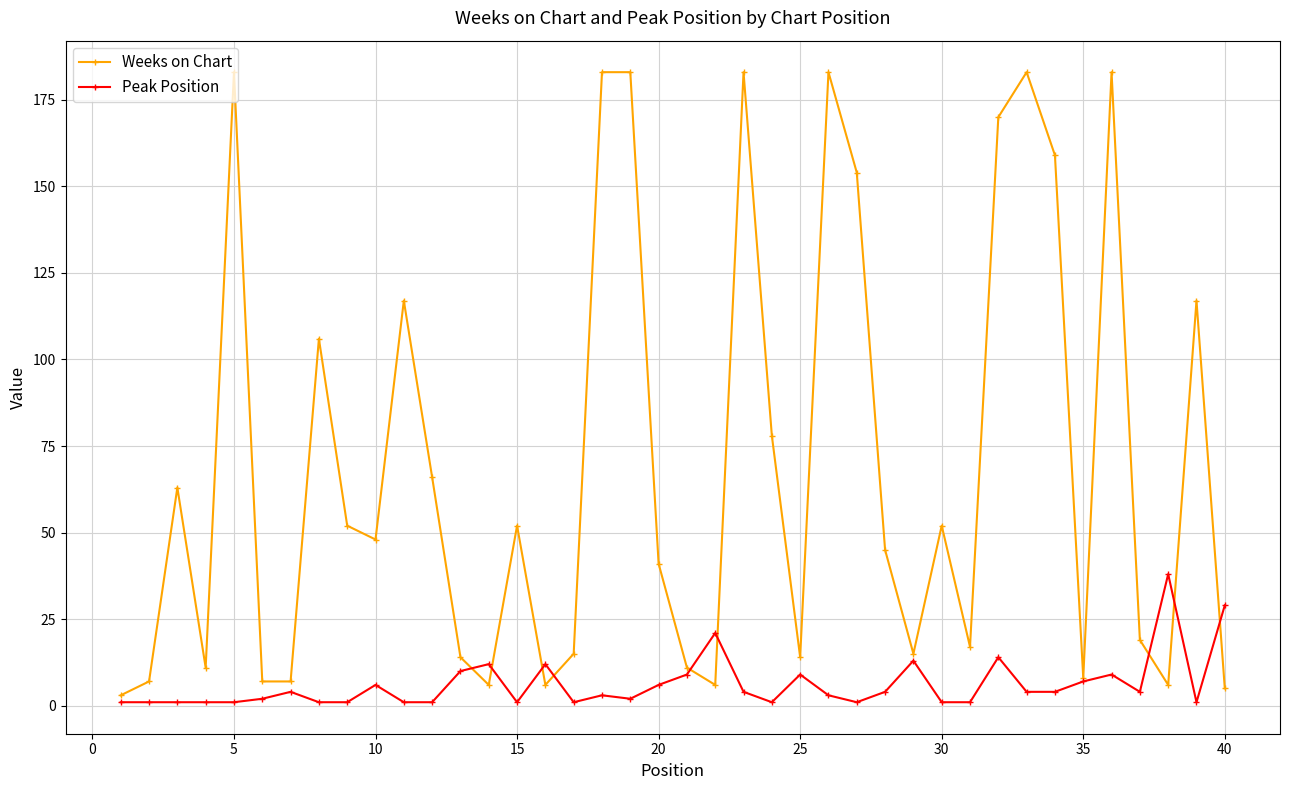

What is the sum of all Peak Position values?

245